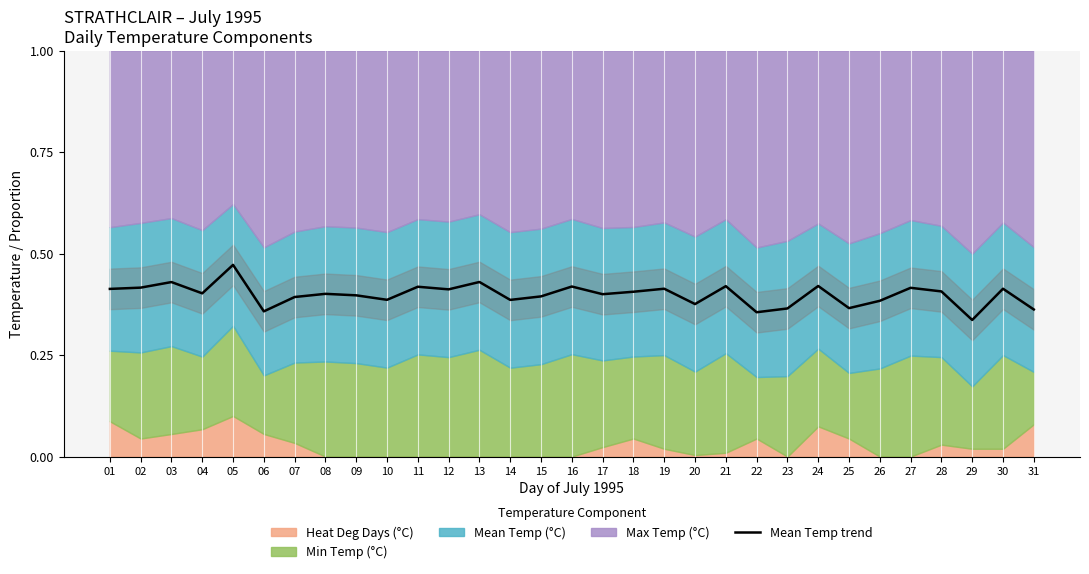

How many lines are shown in the chart?

1